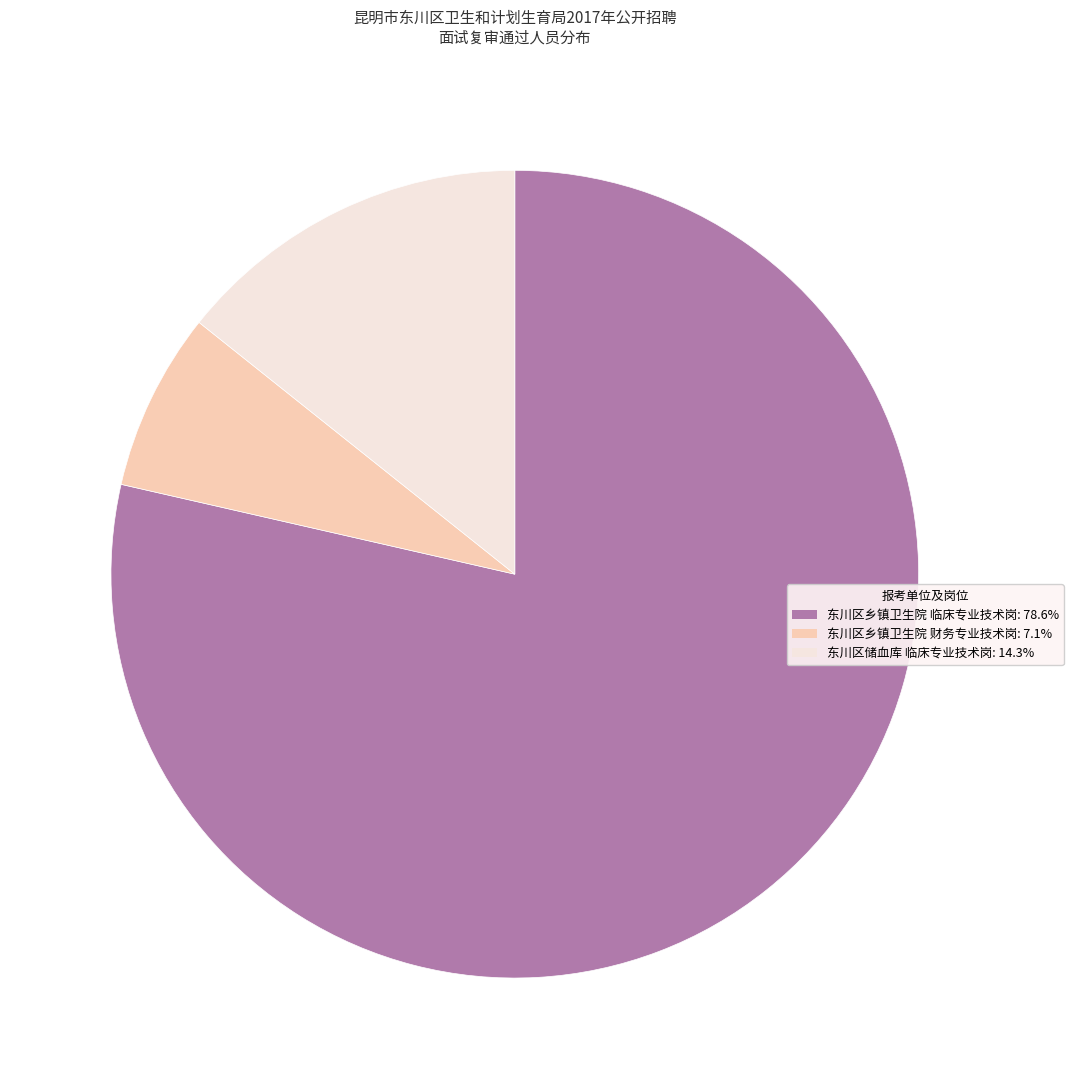

Is it true that 东川区乡镇卫生院 临床专业技术岗 is 79% of the pie?

True